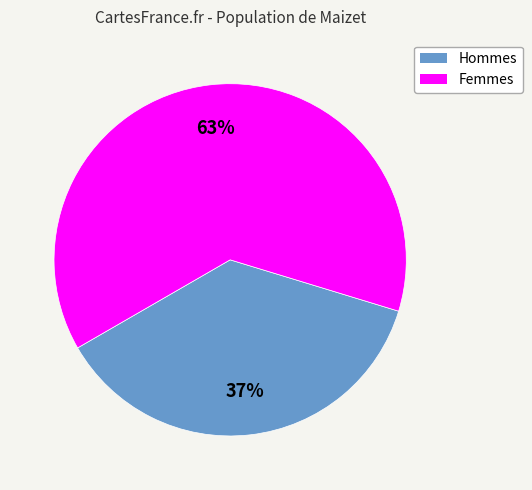

Is there a majority slice in this chart?

Yes